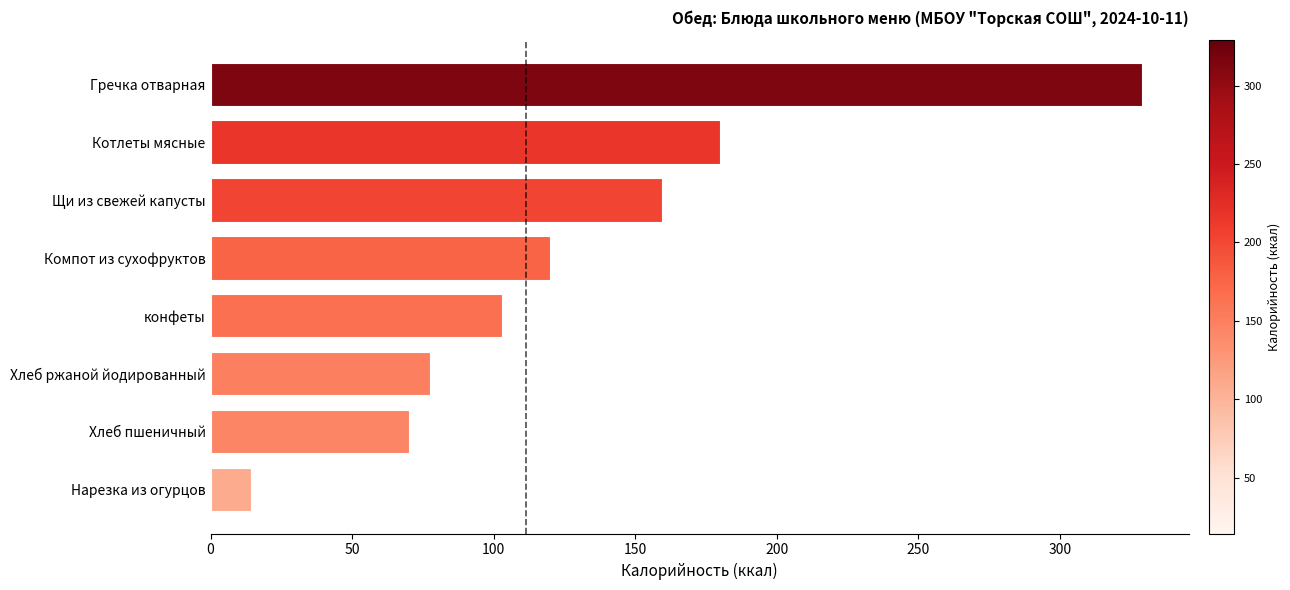

How many values are below 120?

4